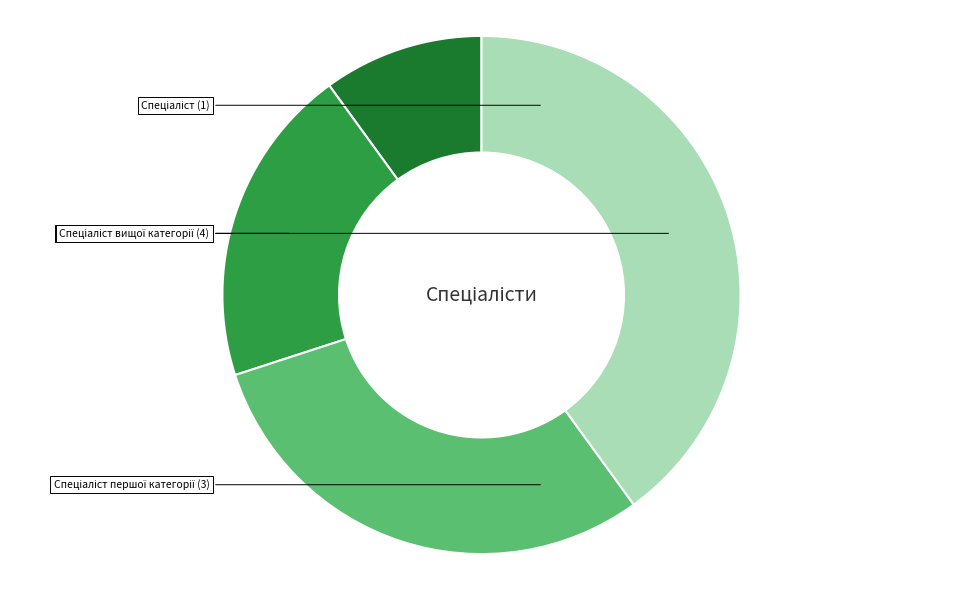

Is there a majority slice in this chart?

No